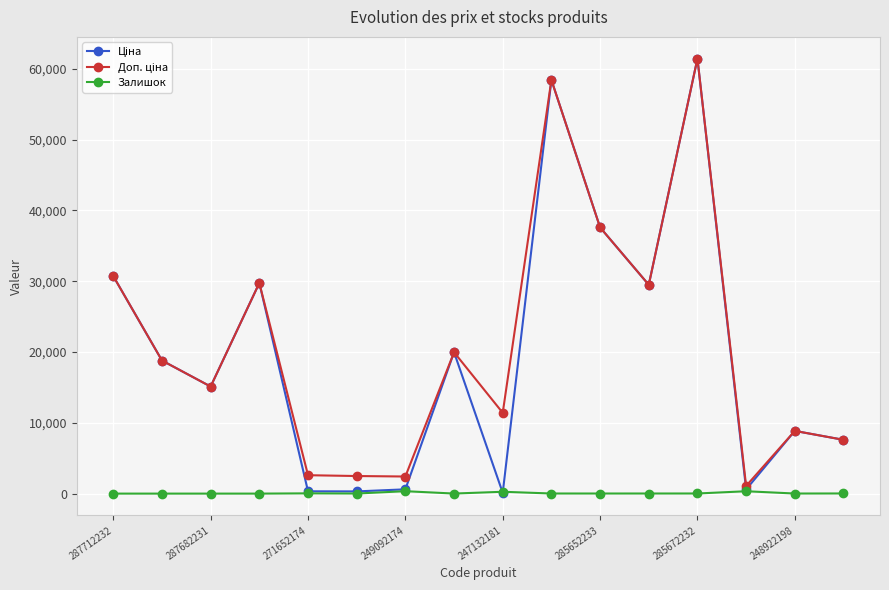

Which category has the lowest value across all series?

287712232